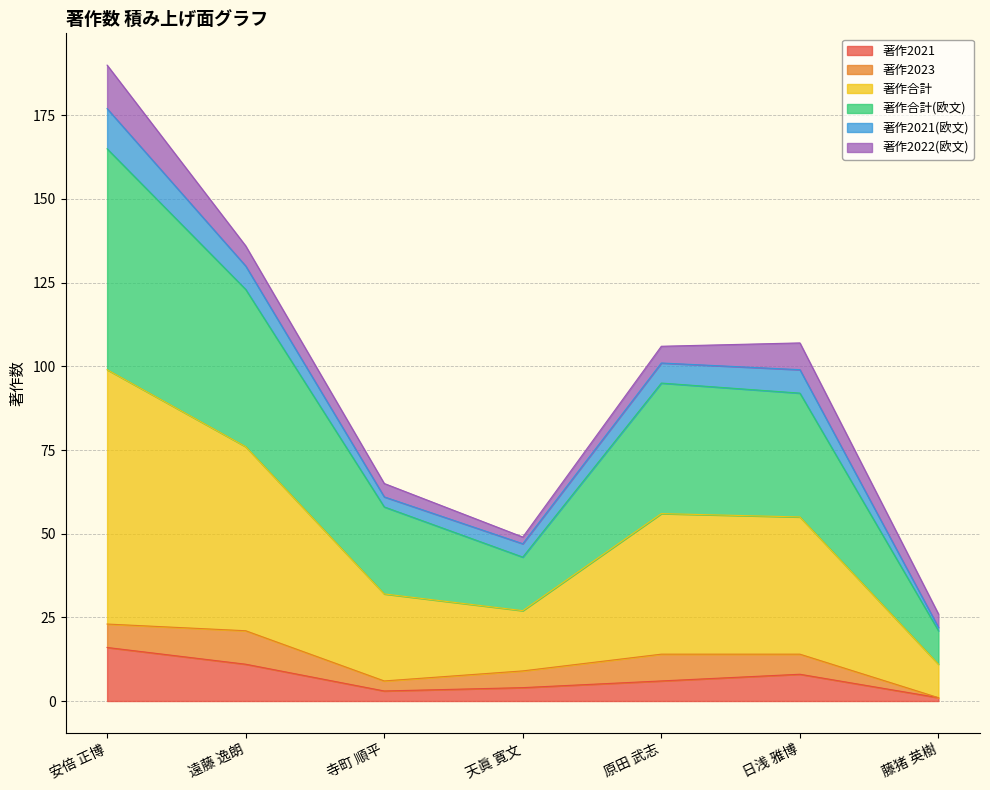

True or false: 著作2021 has more than 1 points higher than both neighbors.

False